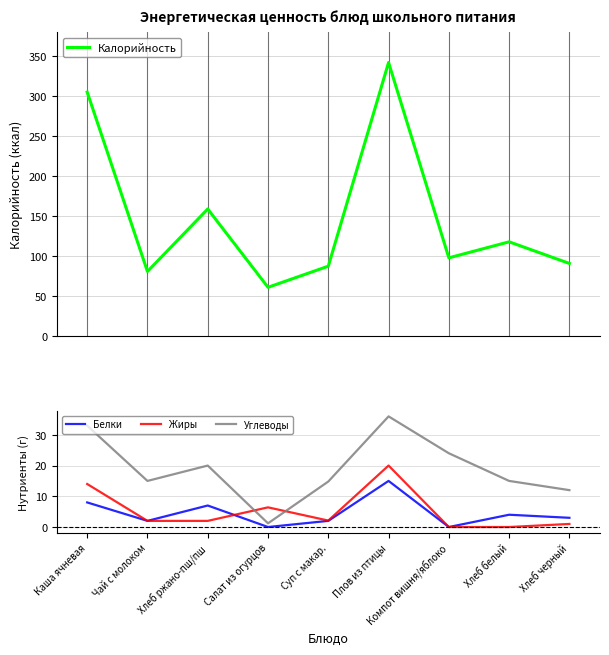

What is the difference between the Углеводы values at Хлеб ржано-пш/пш and Суп с макар.?

5.2